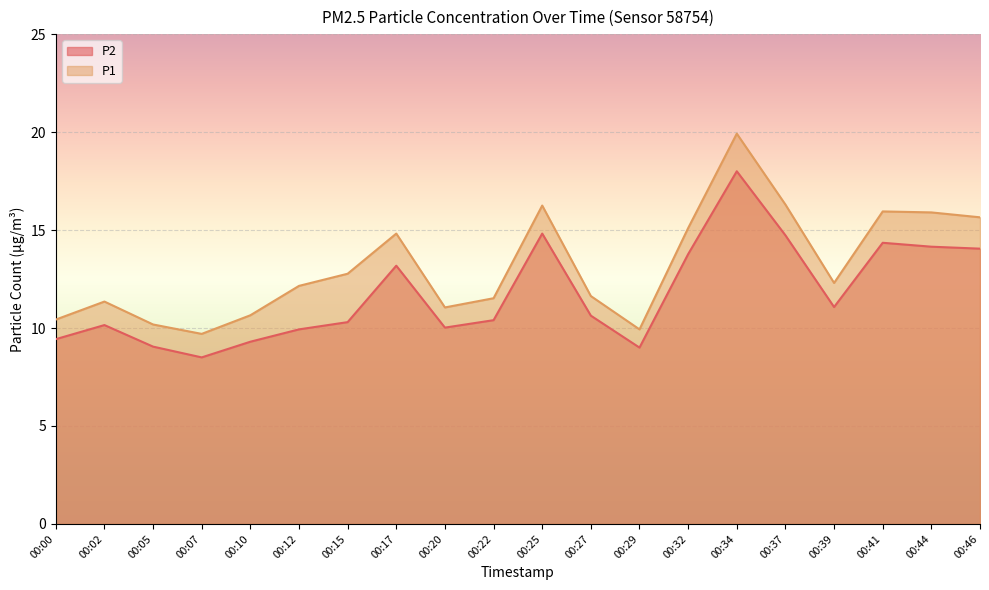

At which category does the chart reach its minimum across all series?

00:07